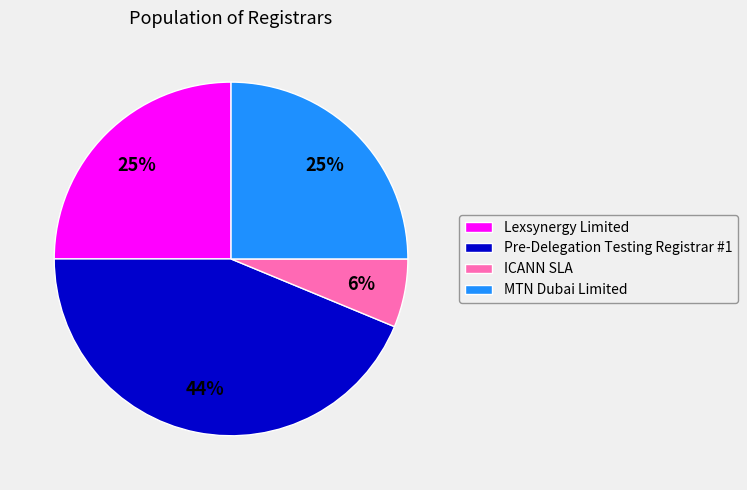

Do ICANN SLA and Lexsynergy Limited together represent more than half of the pie?

No